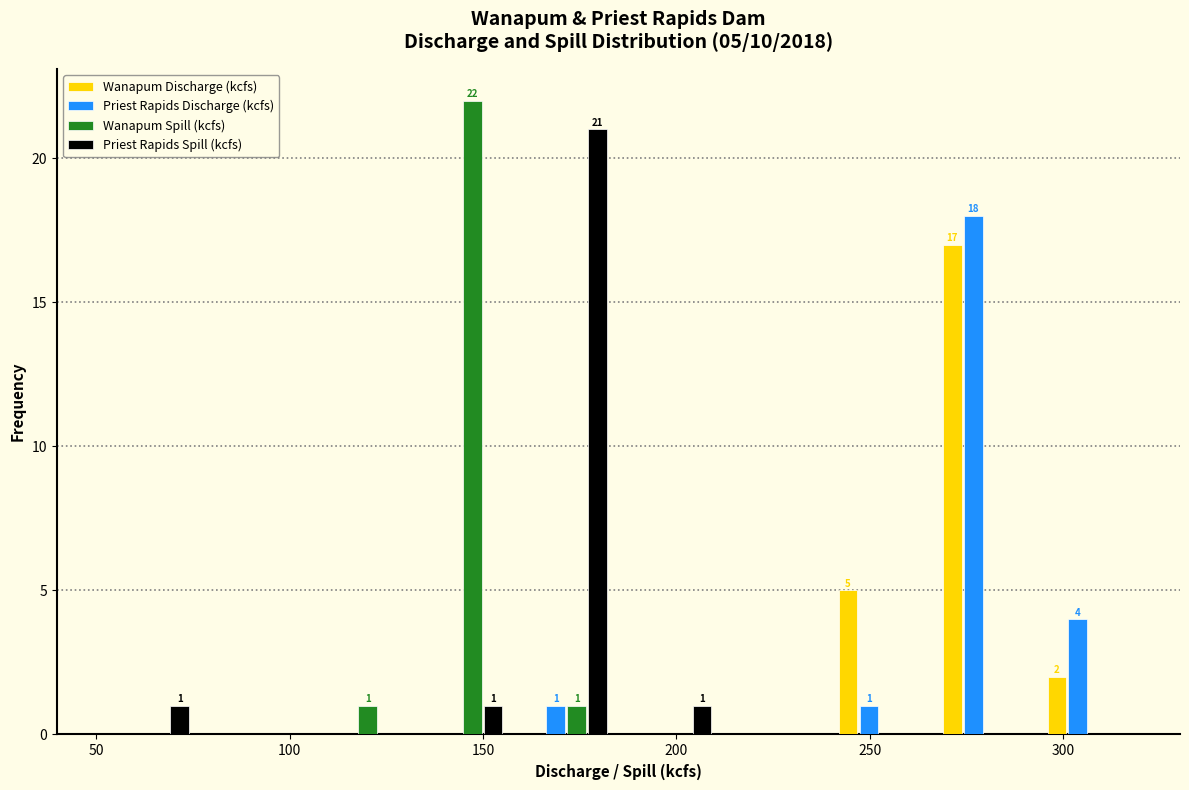

In the Wanapum Spill (kcfs) series, which range on the x-axis has the tallest bar?

131 to 158